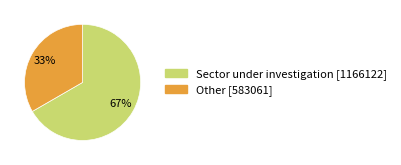

To the nearest percent, what is the average slice percentage?

50%